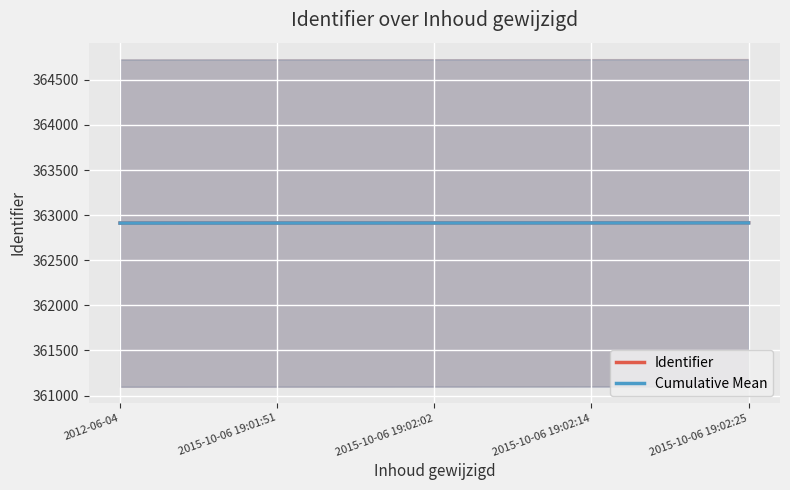

How many lines are shown in the chart?

2